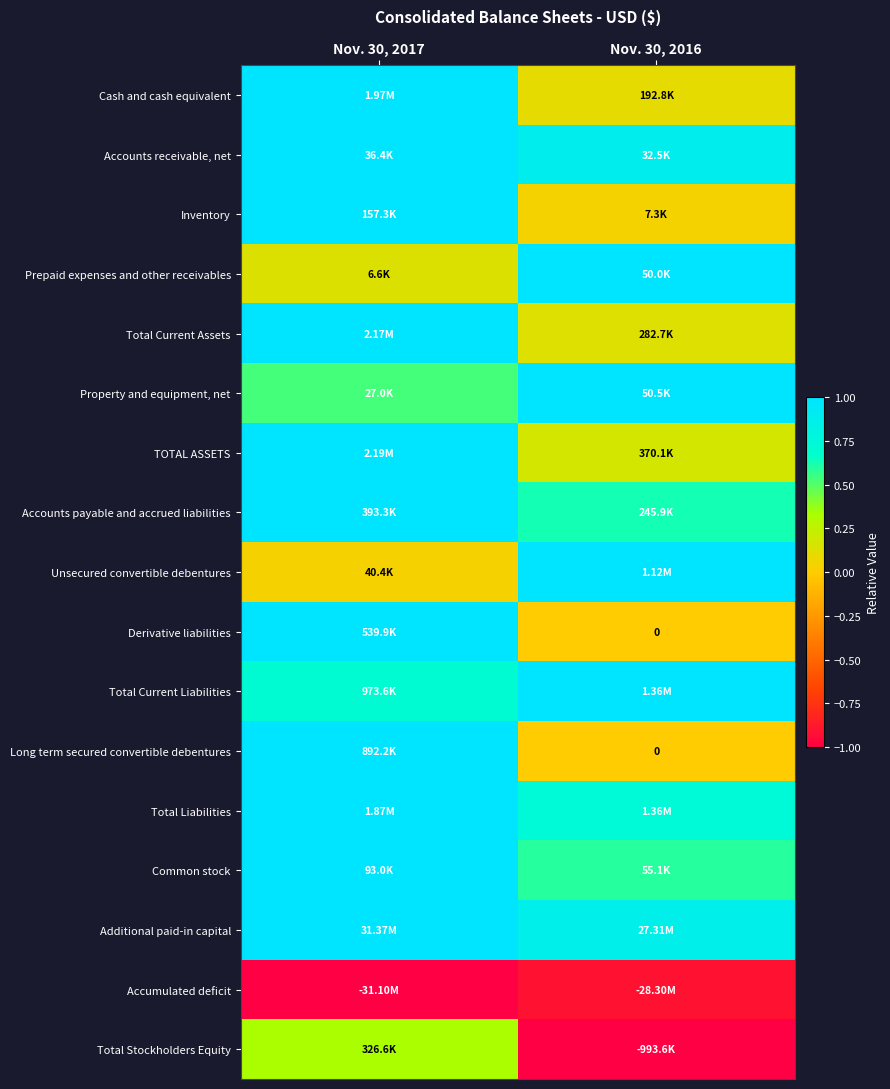

At how many categories does at least one series exceed 0?

2